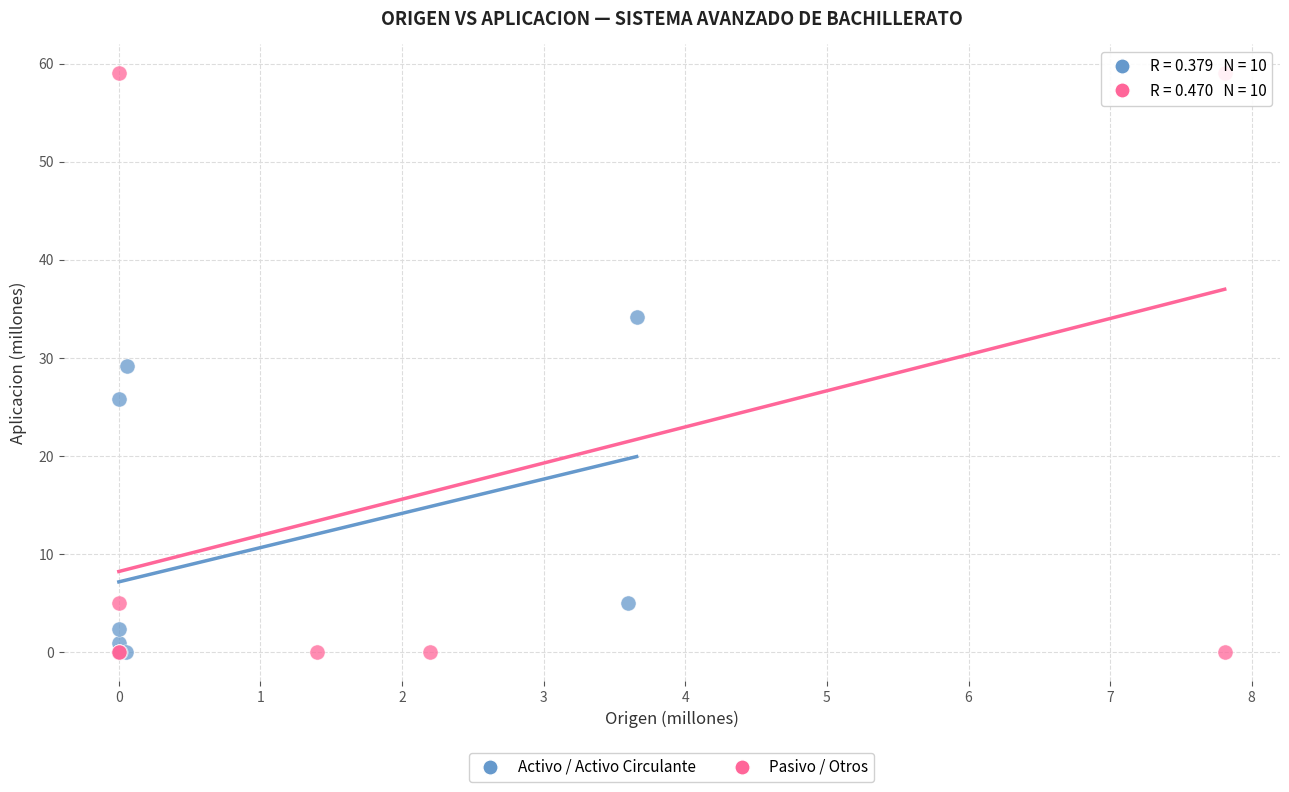

Which series reaches the maximum Y coordinate?

Pasivo / Otros